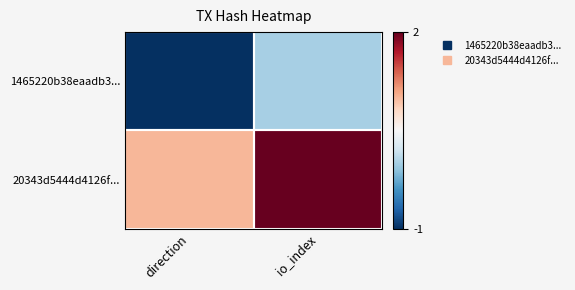

Which series has the largest range (max minus min)?

1465220b38eaadb3...